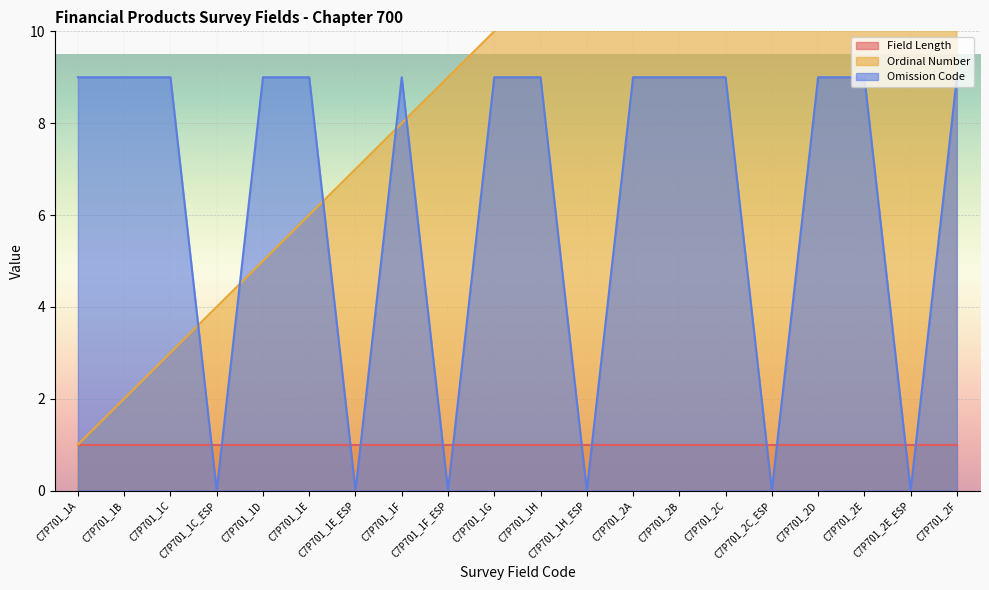

What is the sum of the Ordinal Number values at C7P701_2E_ESP and C7P701_1E?

25